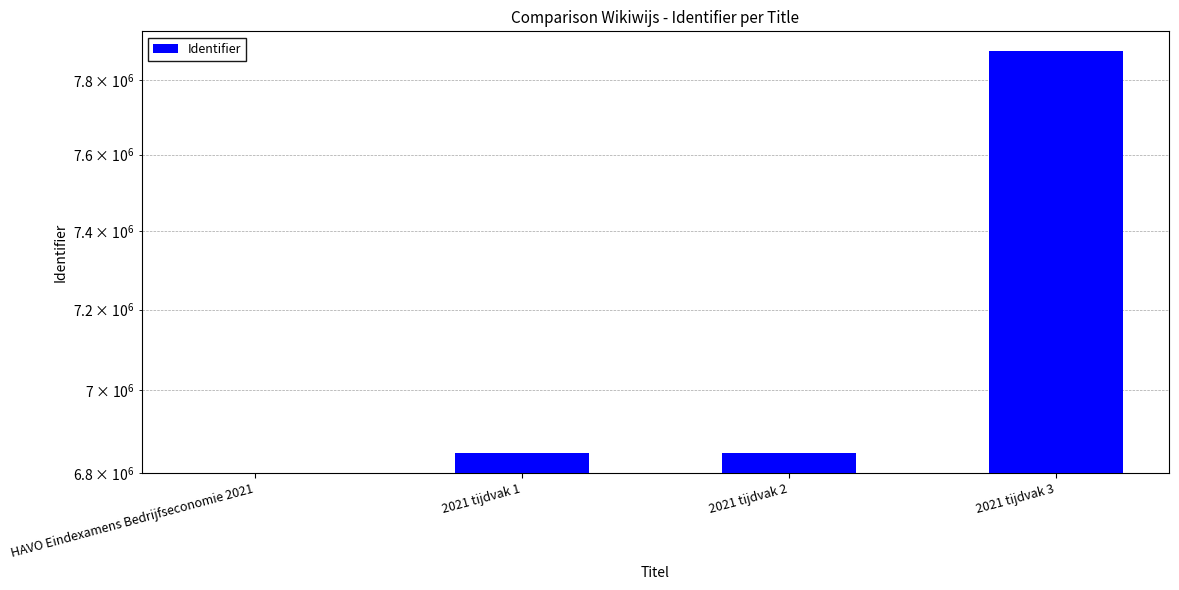

What is the difference between the values at 2021 tijdvak 2 and 2021 tijdvak 3?

1031382